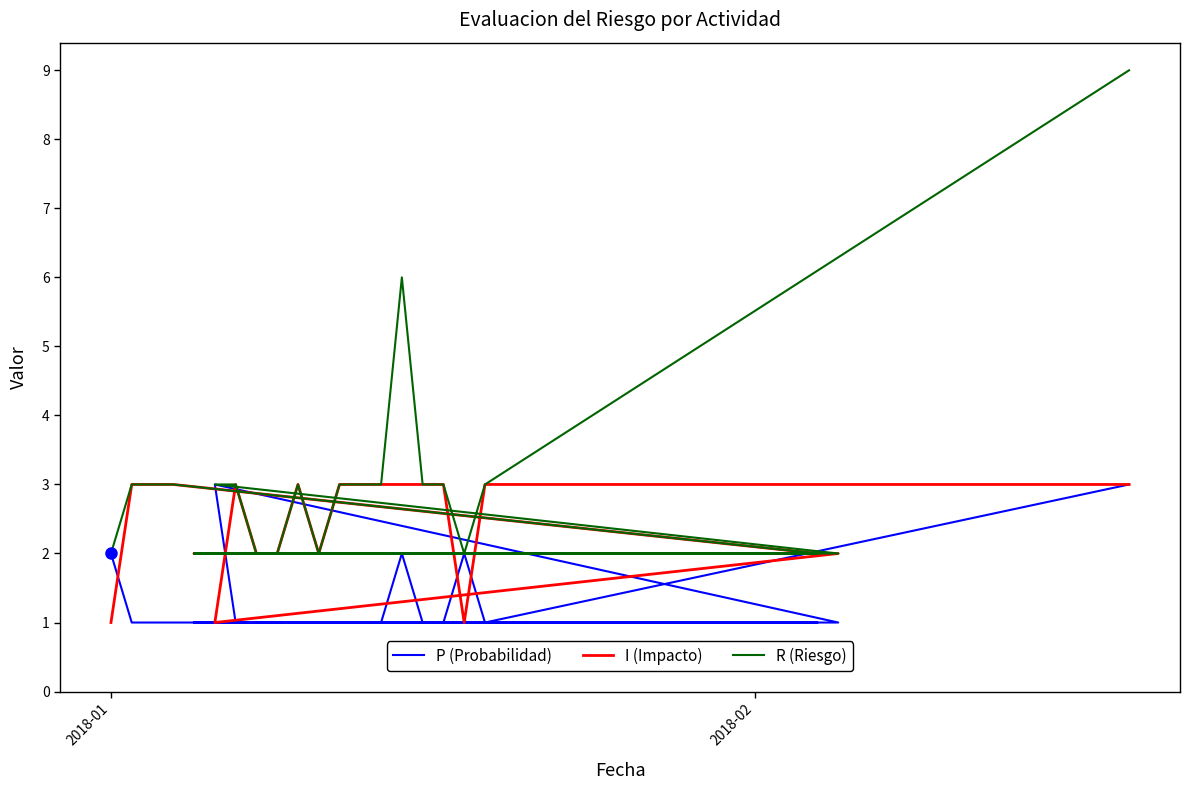

True or false: R (Riesgo) and P (Probabilidad) cross at least once.

False